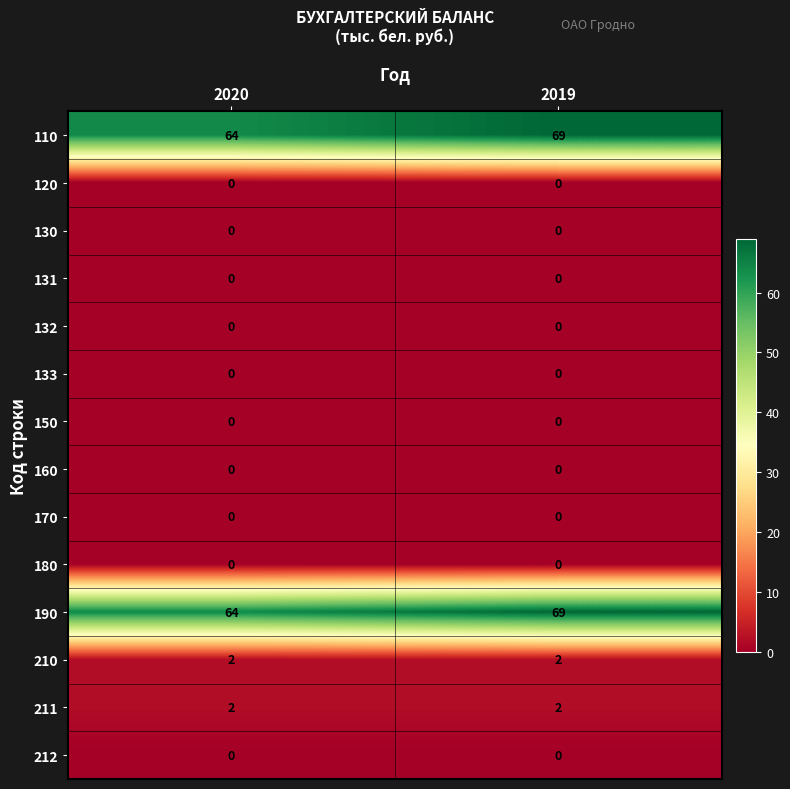

True or false: 211 has a value of 1 at 2020.

False